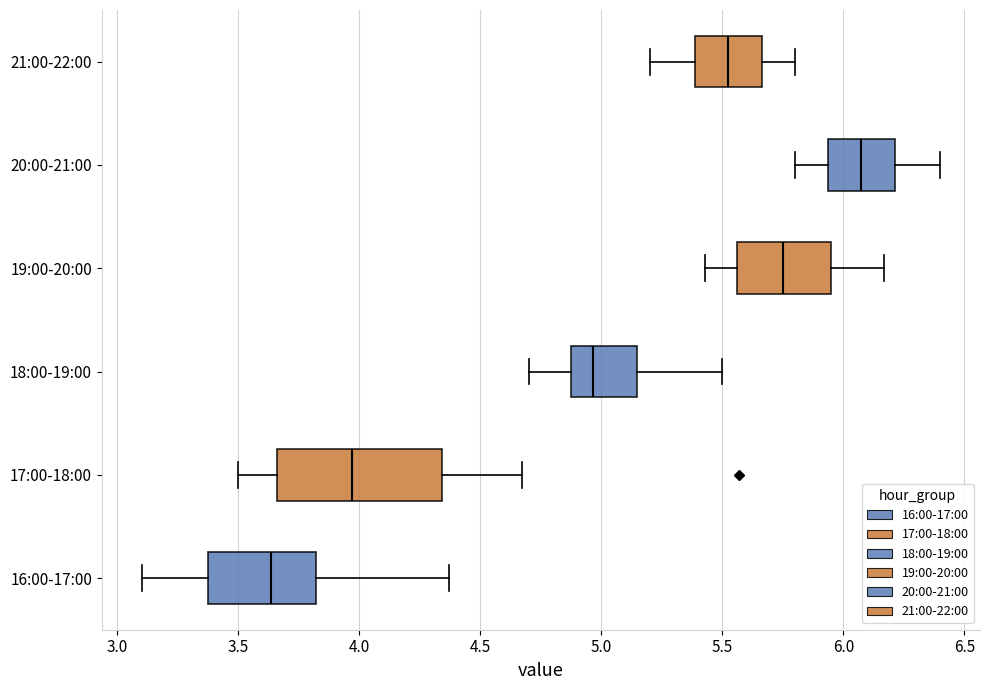

Where is the right edge of the box for 20:00-21:00 on the x-axis? The values are not printed on the chart, so give them approximately, as read against the axis.

6.20